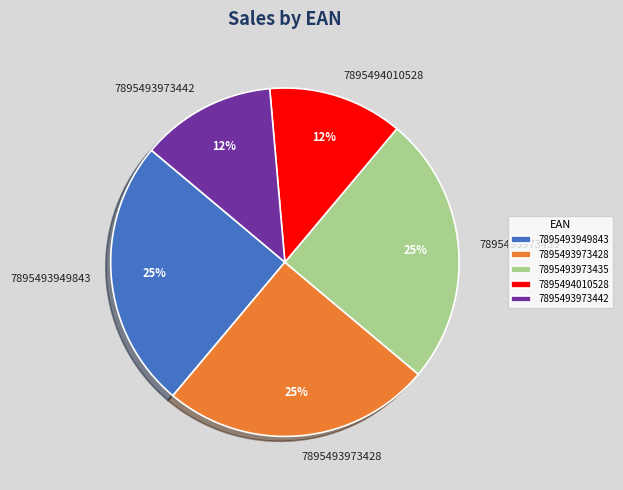

To the nearest percent, what is the average slice percentage?

20%